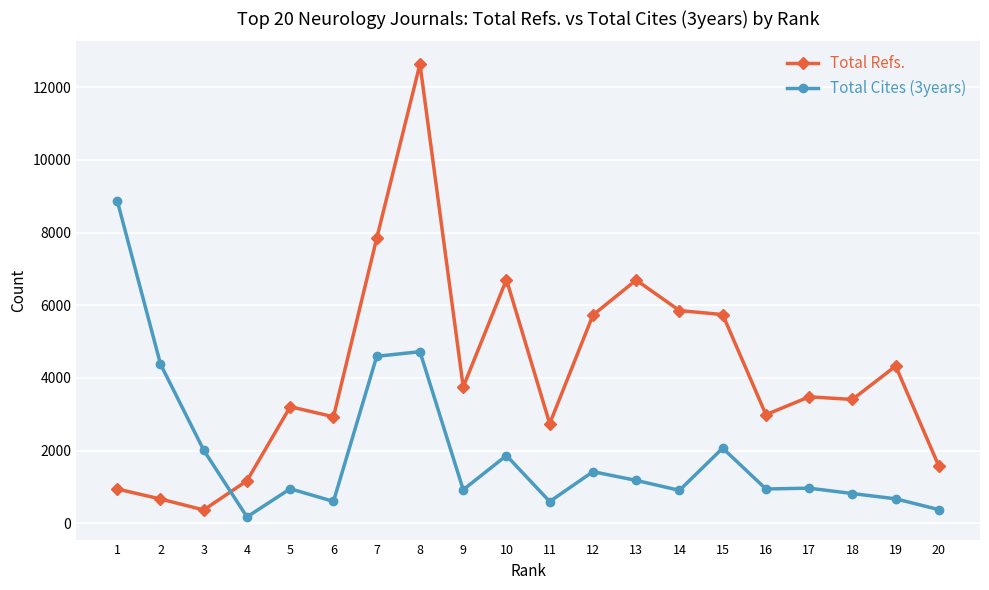

True or false: Total Refs. has more than 0 points higher than both neighbors.

True